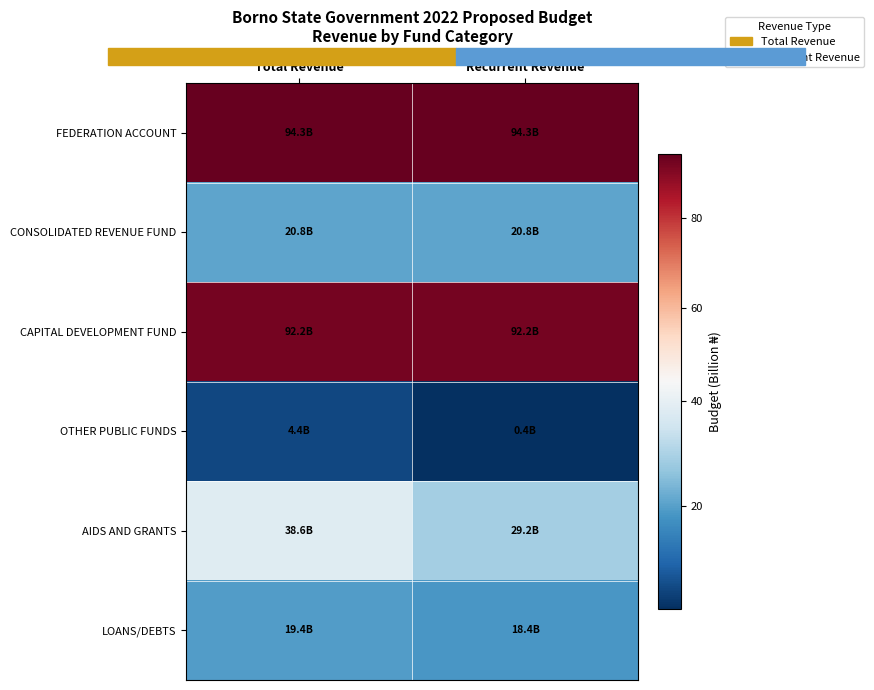

How many categories are shown in the chart?

2